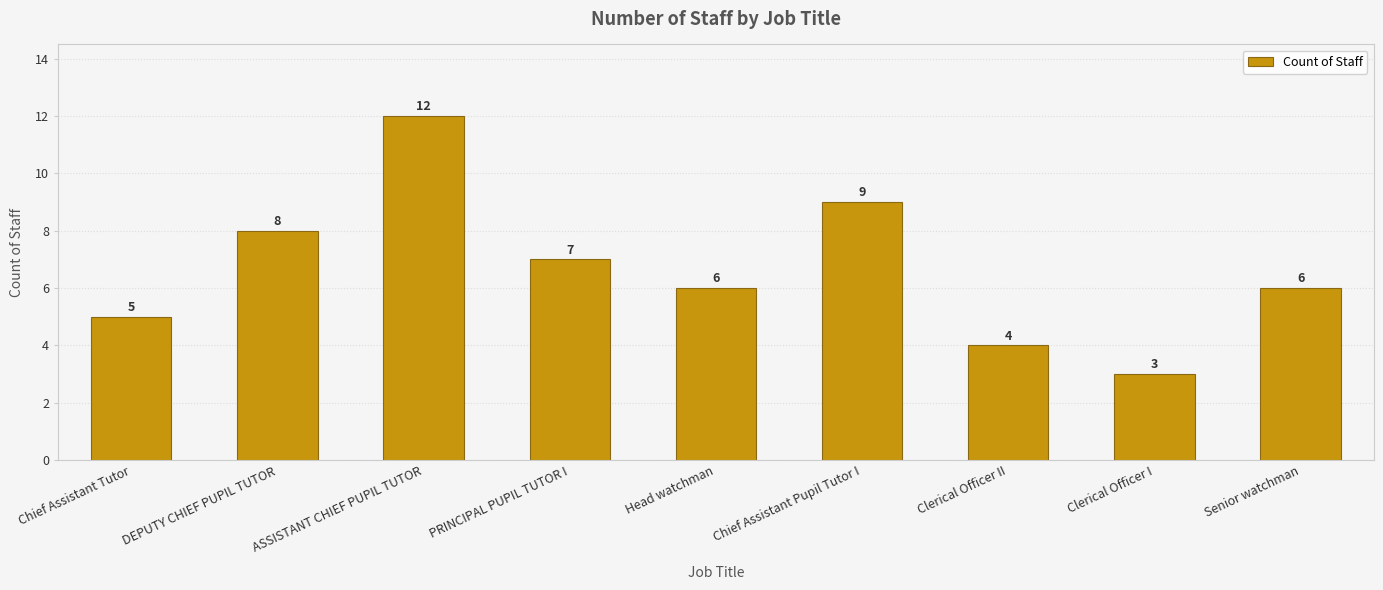

At which label is the value closest to 7?

PRINCIPAL PUPIL TUTOR I